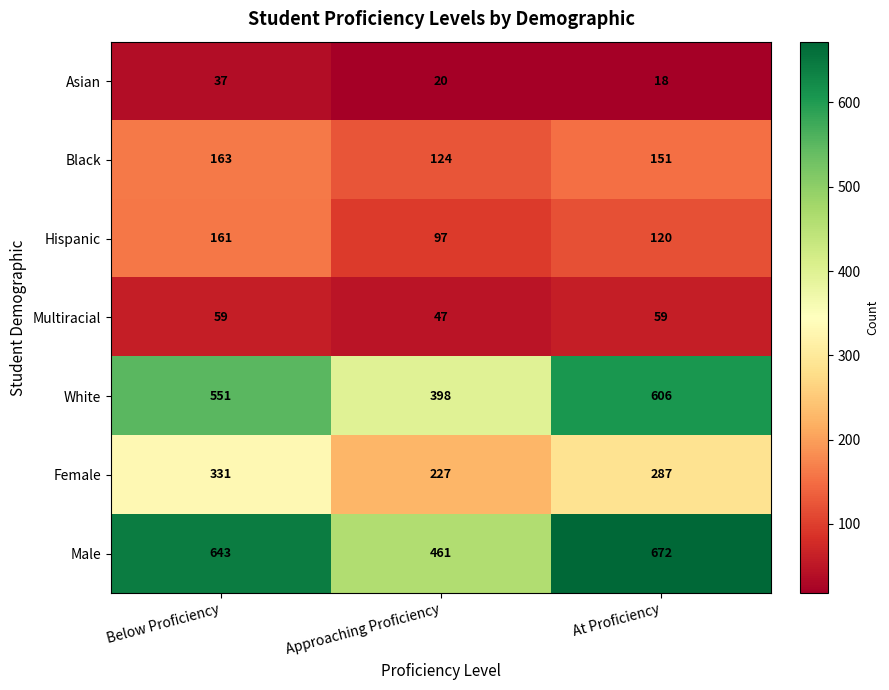

The Multiracial series shows 91 at At Proficiency. True or false?

False